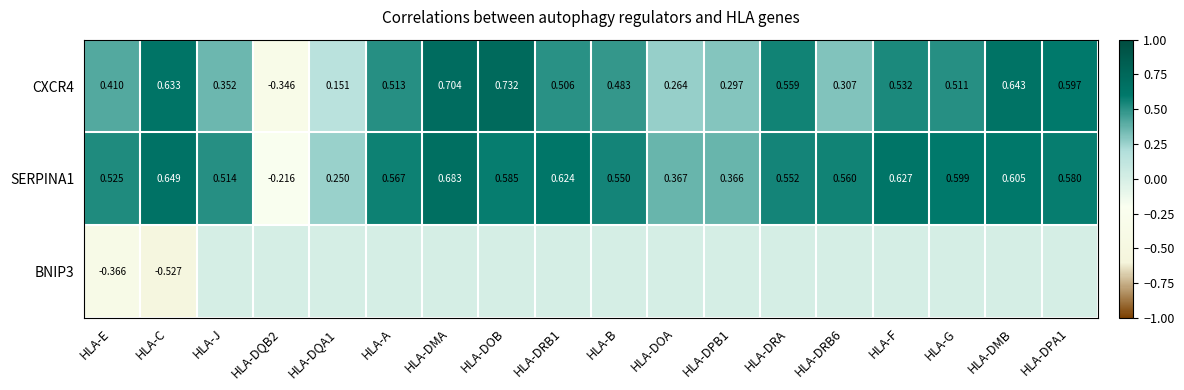

Where does the CXCR4 series first go above 0?

HLA-E